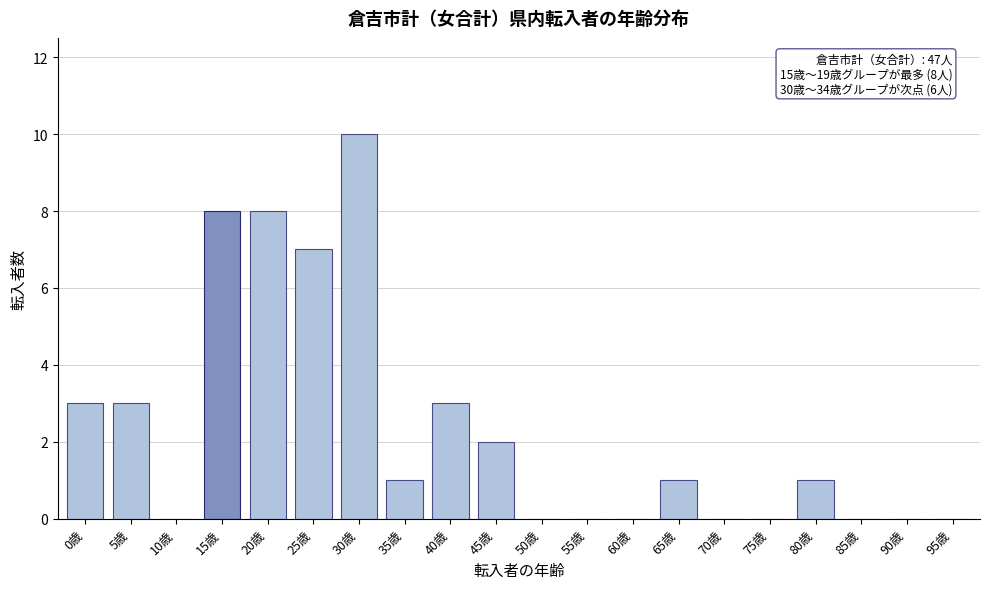

Reading left to right, list all the values displayed in this chart.

0歳=3	5歳=3	10歳=0	15歳=8	20歳=8	25歳=7	30歳=10	35歳=1	40歳=3	45歳=2	50歳=0	55歳=0	60歳=0	65歳=1	70歳=0	75歳=0	80歳=1	85歳=0	90歳=0	95歳=0